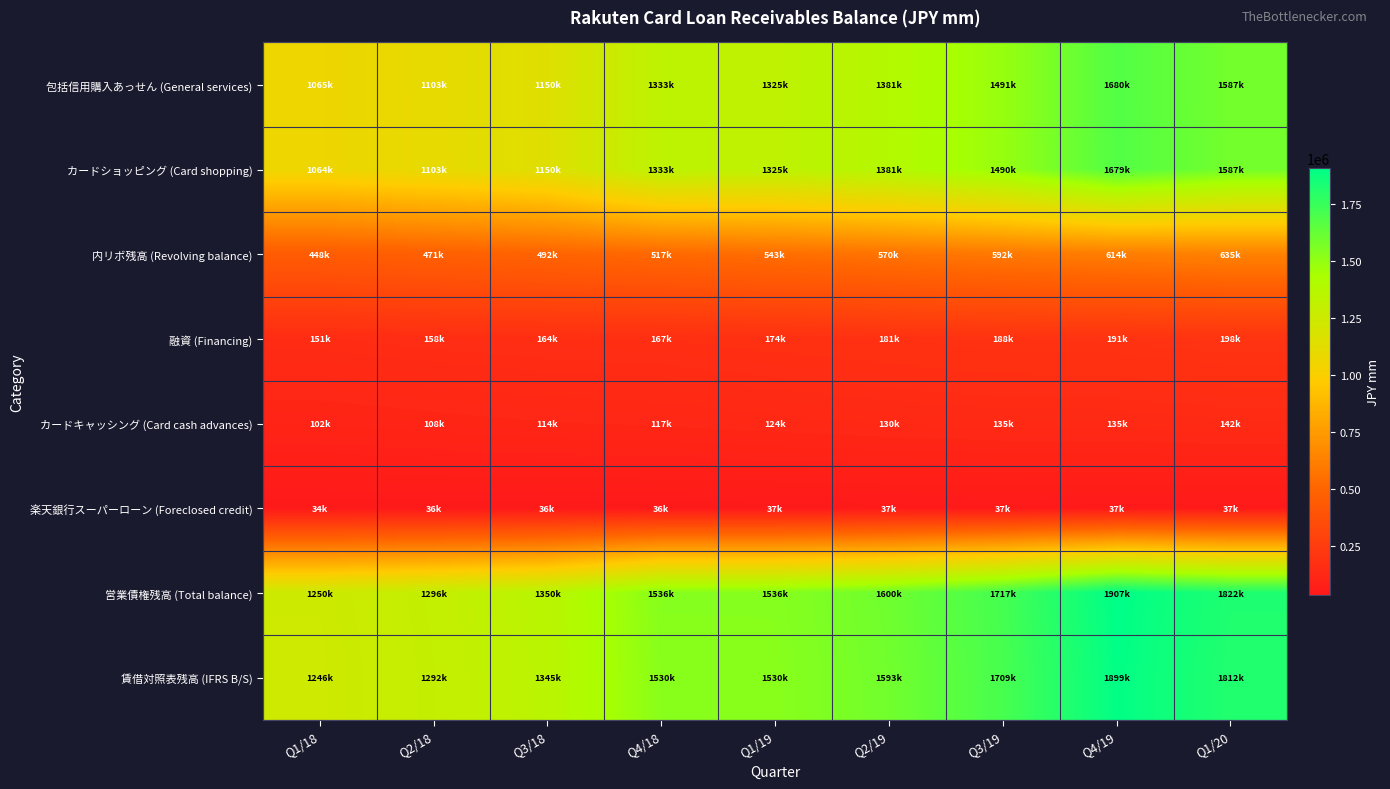

Which has a higher value, Q4/18 or Q1/20?

Q1/20